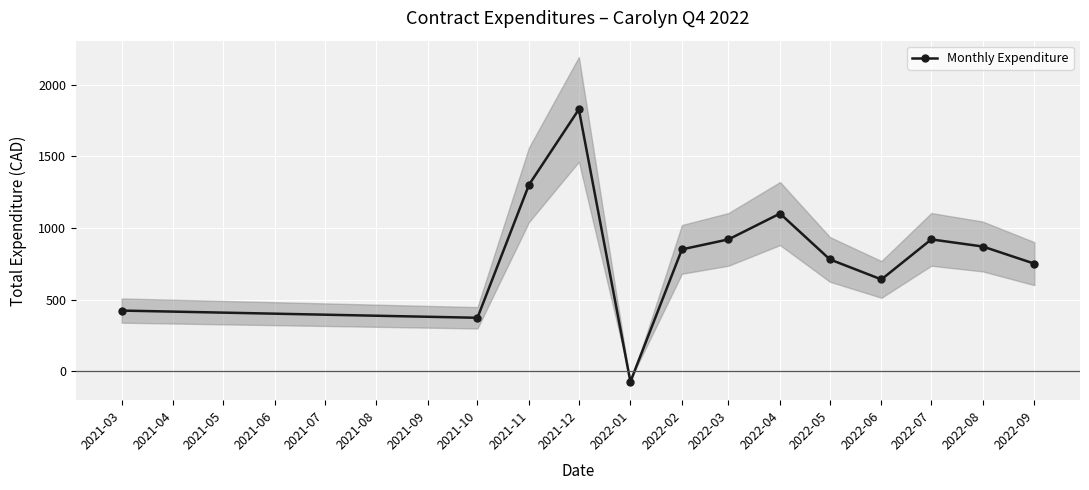

How many values are below zero?

1